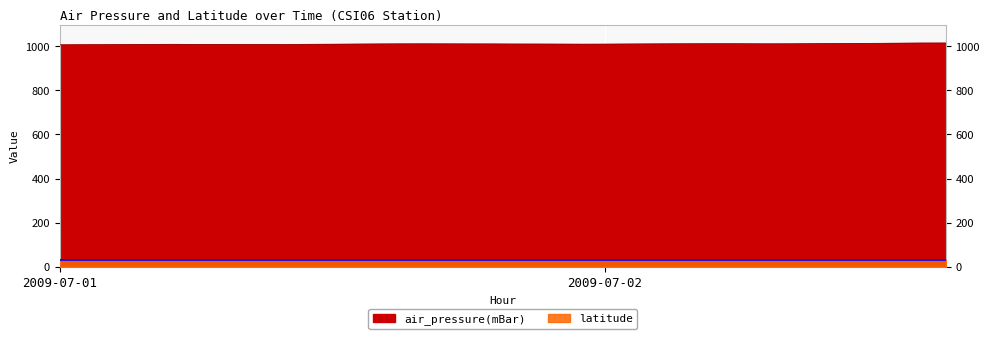

Rank the categories by value from lowest to highest.

2009-07-01T00, 2009-07-01T01, 2009-07-01T02, 2009-07-01T10, 2009-07-01T03, 2009-07-01T08, 2009-07-01T09, 2009-07-01T06, 2009-07-01T07, 2009-07-01T04, 2009-07-01T05, 2009-07-01T11, 2009-07-01T12, 2009-07-01T23, 2009-07-02T00, 2009-07-01T22, 2009-07-01T13, 2009-07-01T21, 2009-07-01T20, 2009-07-02T01, 2009-07-01T14, 2009-07-01T19, 2009-07-01T18, 2009-07-02T02, 2009-07-01T15, 2009-07-01T17, 2009-07-01T16, 2009-07-02T07, 2009-07-02T08, 2009-07-02T03, 2009-07-02T04, 2009-07-02T06, 2009-07-02T05, 2009-07-02T09, 2009-07-02T10, 2009-07-02T11, 2009-07-02T12, 2009-07-02T13, 2009-07-02T14, 2009-07-02T15